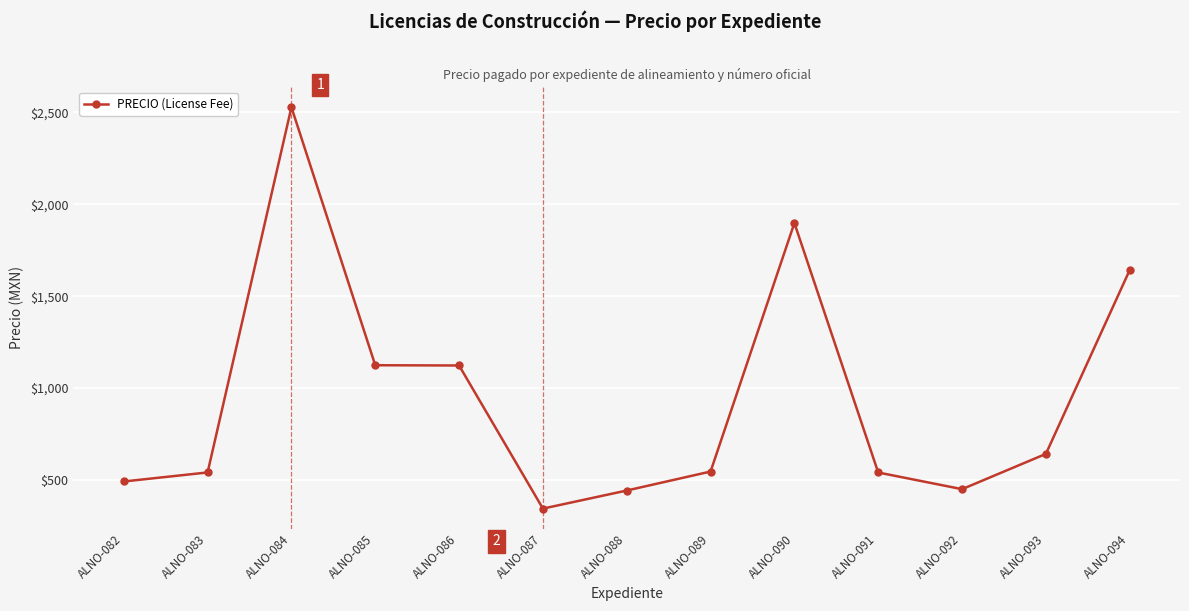

How many data points are above 545?

7